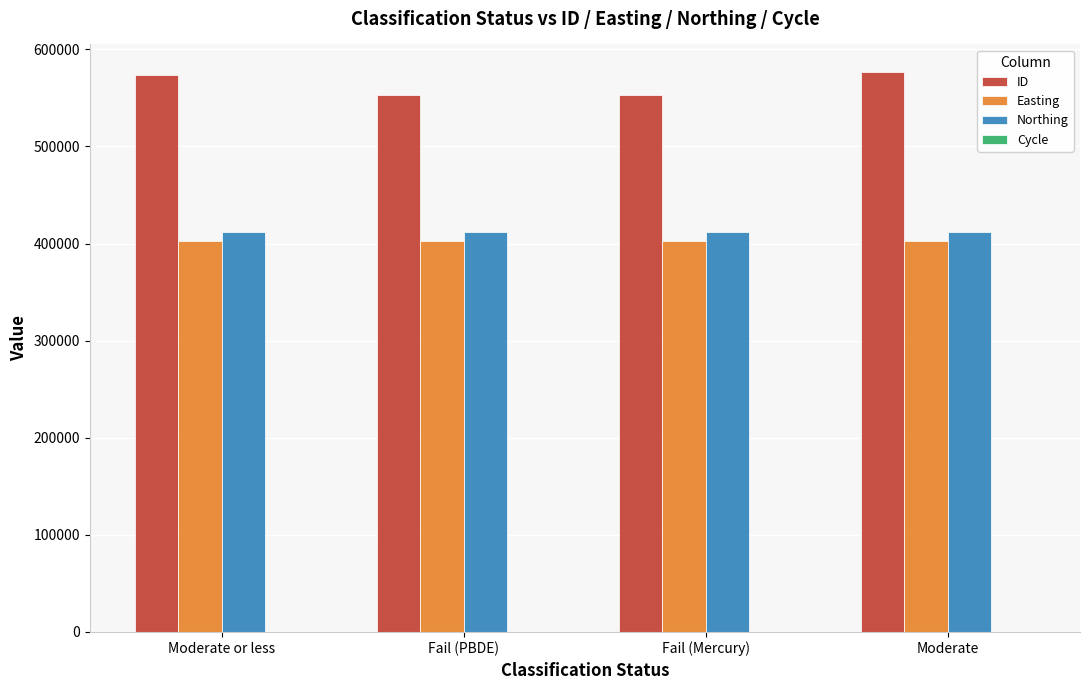

What is the highest value of the Easting series?

402975